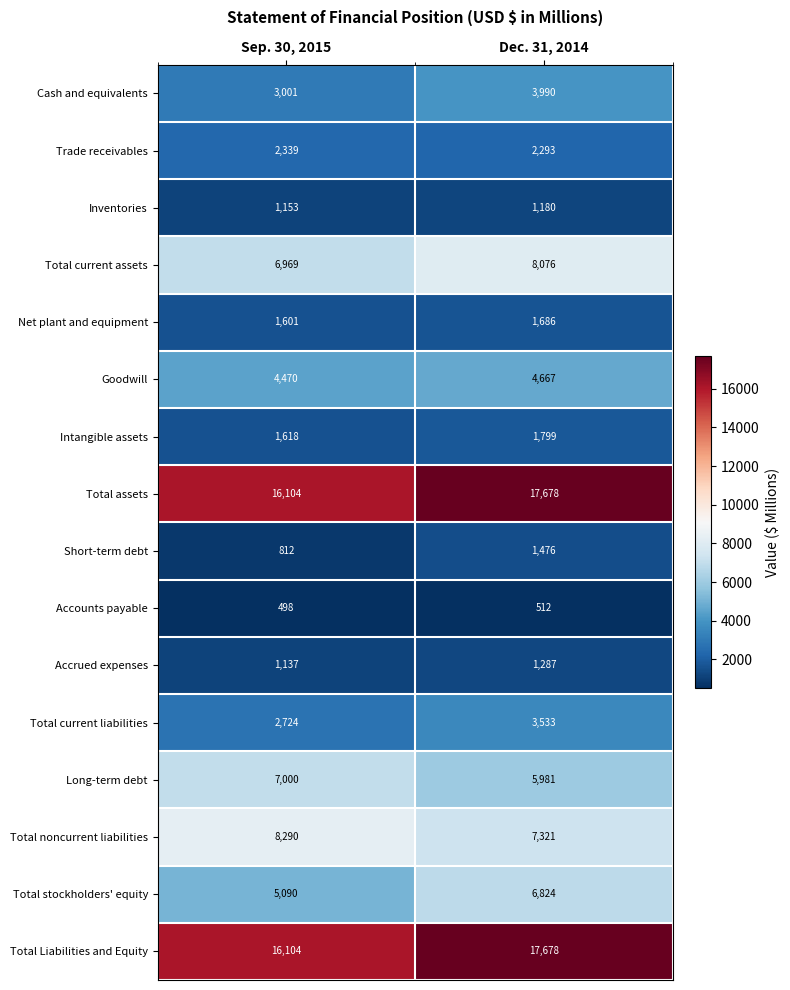

What value does the Cash and equivalents series have at Dec. 31, 2014, to the nearest 10?

3990